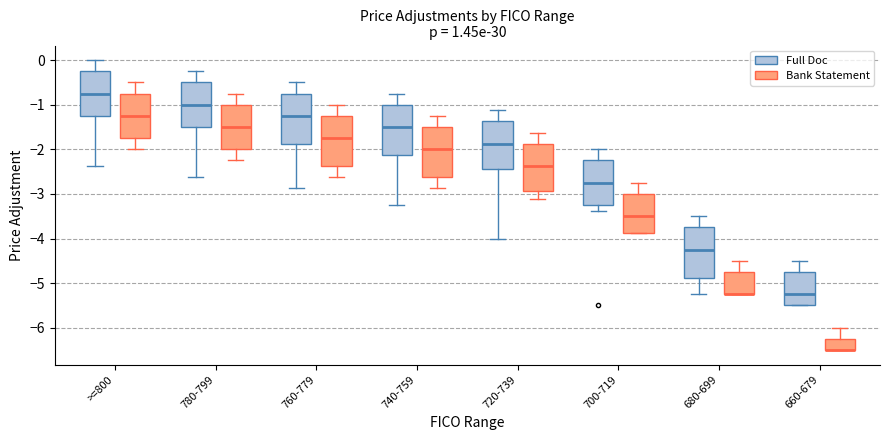

Reading left to right, transcribe this box plot: for each box, give where its median line is, the range the box spans, and where its two whiskers end, as read against the y-axis. The values are not printed on the chart, so give them approximately, as read against the axis.

>=800 (Full Doc): median -0.7, box -1.2 to -0.2, whiskers -2.4 to 0.0
>=800 (Bank Statement): median -1.2, box -1.7 to -0.7, whiskers -2.0 to -0.5
780-799 (Full Doc): median -1.0, box -1.5 to -0.5, whiskers -2.6 to -0.2
780-799 (Bank Statement): median -1.5, box -2.0 to -1.0, whiskers -2.2 to -0.7
760-779 (Full Doc): median -1.2, box -1.9 to -0.7, whiskers -2.9 to -0.5
760-779 (Bank Statement): median -1.7, box -2.4 to -1.2, whiskers -2.6 to -1.0
740-759 (Full Doc): median -1.5, box -2.1 to -1.0, whiskers -3.2 to -0.7
740-759 (Bank Statement): median -2.0, box -2.6 to -1.5, whiskers -2.9 to -1.2
720-739 (Full Doc): median -1.9, box -2.4 to -1.4, whiskers -4.0 to -1.1
720-739 (Bank Statement): median -2.4, box -2.9 to -1.9, whiskers -3.1 to -1.6
700-719 (Full Doc): median -2.7, box -3.2 to -2.2, whiskers -3.4 to -2.0
700-719 (Bank Statement): median -3.5, box -3.9 to -3.0, whiskers -3.9 to -2.7
680-699 (Full Doc): median -4.2, box -4.9 to -3.7, whiskers -5.2 to -3.5
680-699 (Bank Statement): median -5.2 (drawn on the box's lower edge), box -5.2 to -4.7, whiskers -5.2 to -4.5
660-679 (Full Doc): median -5.2, box -5.5 to -4.7, whiskers -5.5 to -4.5
660-679 (Bank Statement): median -6.5 (drawn on the box's lower edge), box -6.5 to -6.2, whiskers -6.5 to -6.0